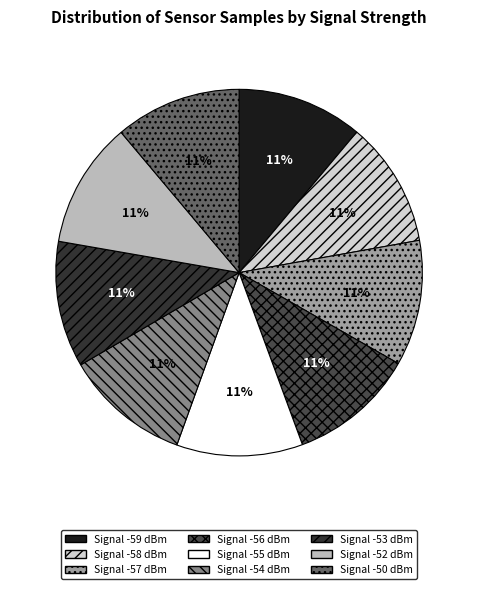

Count the number of slices in the pie.

9